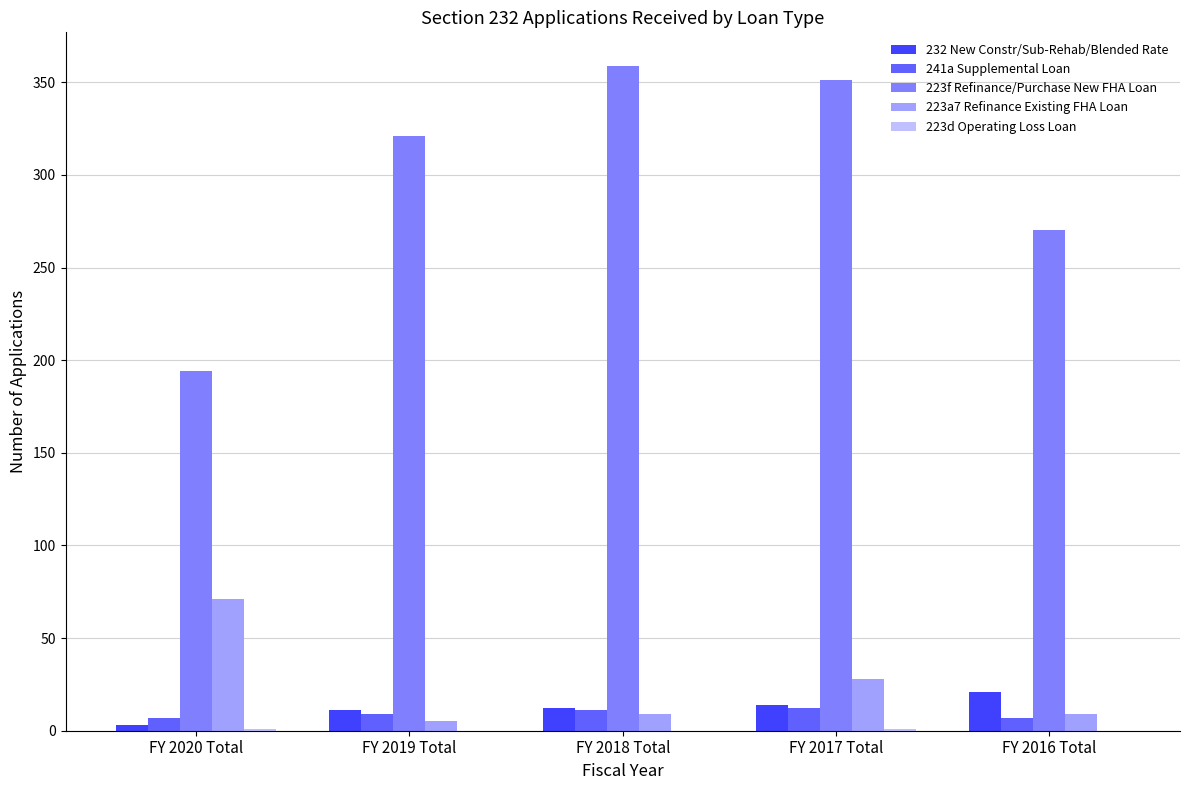

Which series changed the most between FY 2019 Total and FY 2017 Total?

223f Refinance/Purchase New FHA Loan